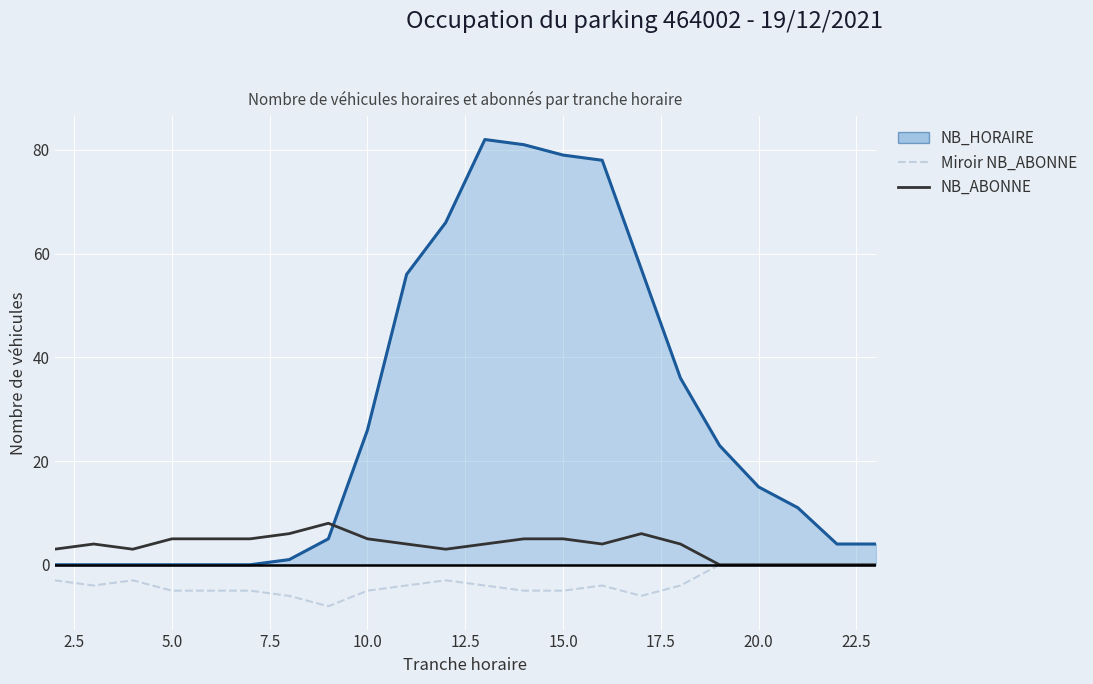

How many categories are shown in the chart?

22